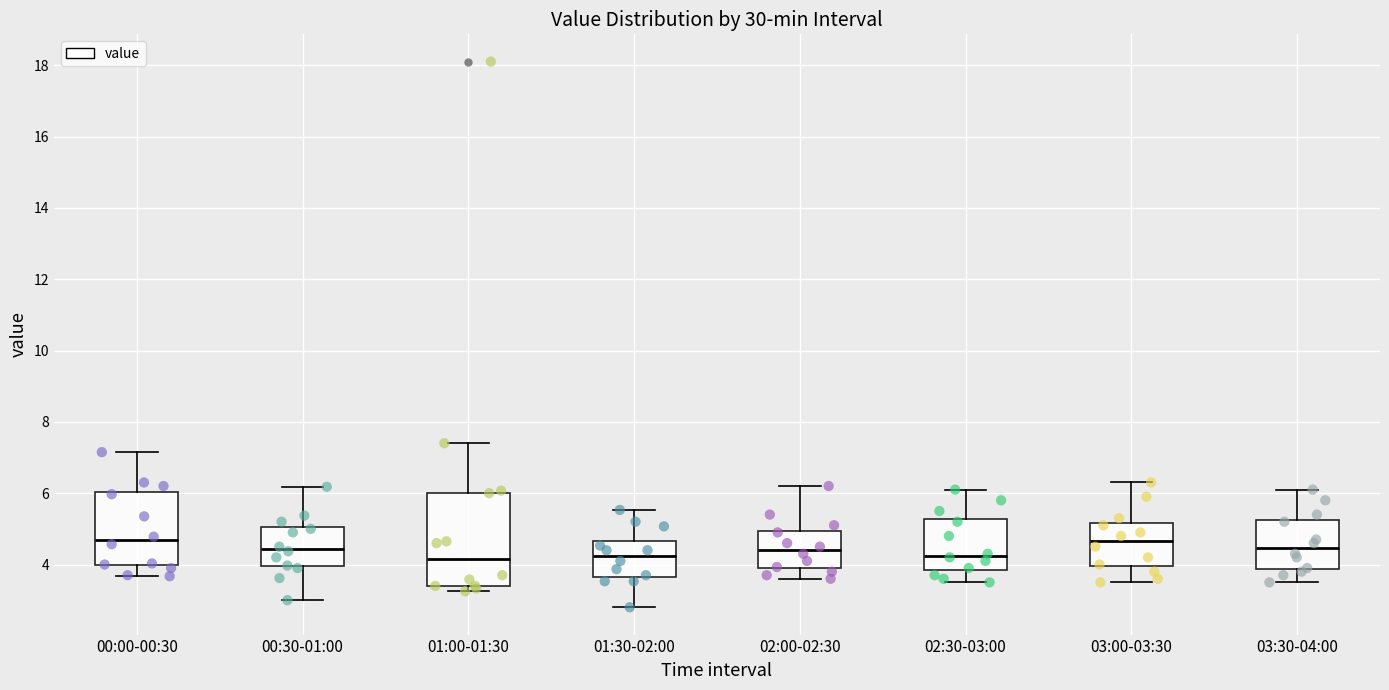

Reading left to right, read every box against the y-axis: the position of its median line, the range the box covers, and the ends of its whiskers. The values are not printed on the chart, so give them approximately, as read against the axis.

00:00-00:30: median 4.6, box 4.0 to 6.0, whiskers 3.6 to 7.2
00:30-01:00: median 4.4, box 4.0 to 5.0, whiskers 3.0 to 6.2
01:00-01:30: median 4.2, box 3.4 to 6.0, whiskers 3.2 to 7.4
01:30-02:00: median 4.2, box 3.6 to 4.6, whiskers 2.8 to 5.6
02:00-02:30: median 4.4, box 3.8 to 5.0, whiskers 3.6 to 6.2
02:30-03:00: median 4.2, box 3.8 to 5.2, whiskers 3.6 to 6.2
03:00-03:30: median 4.6, box 4.0 to 5.2, whiskers 3.6 to 6.4
03:30-04:00: median 4.4, box 3.8 to 5.2, whiskers 3.6 to 6.2